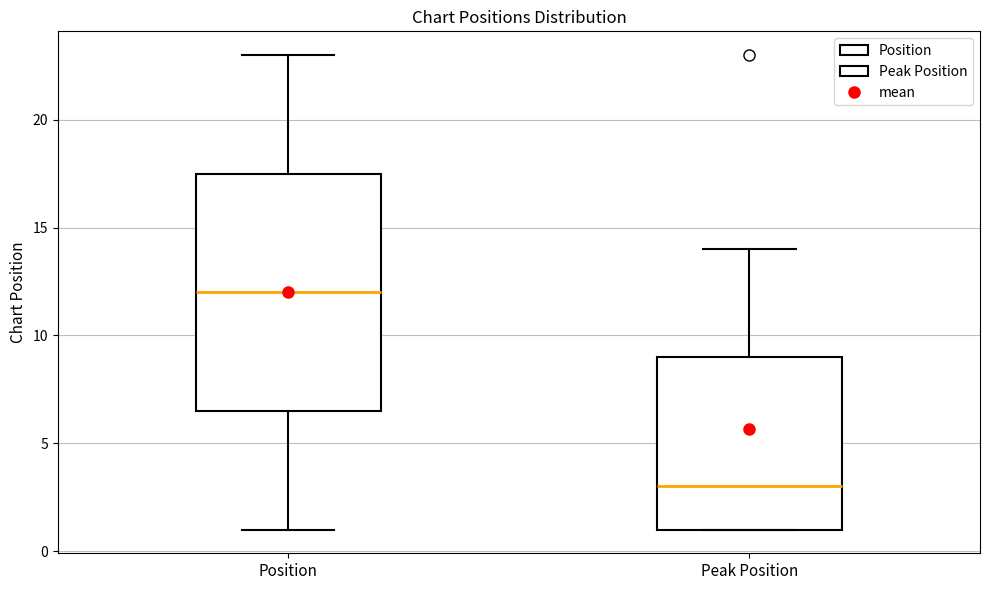

Where is the upper edge of the box for Position on the y-axis? The values are not printed on the chart, so give them approximately, as read against the axis.

17.5